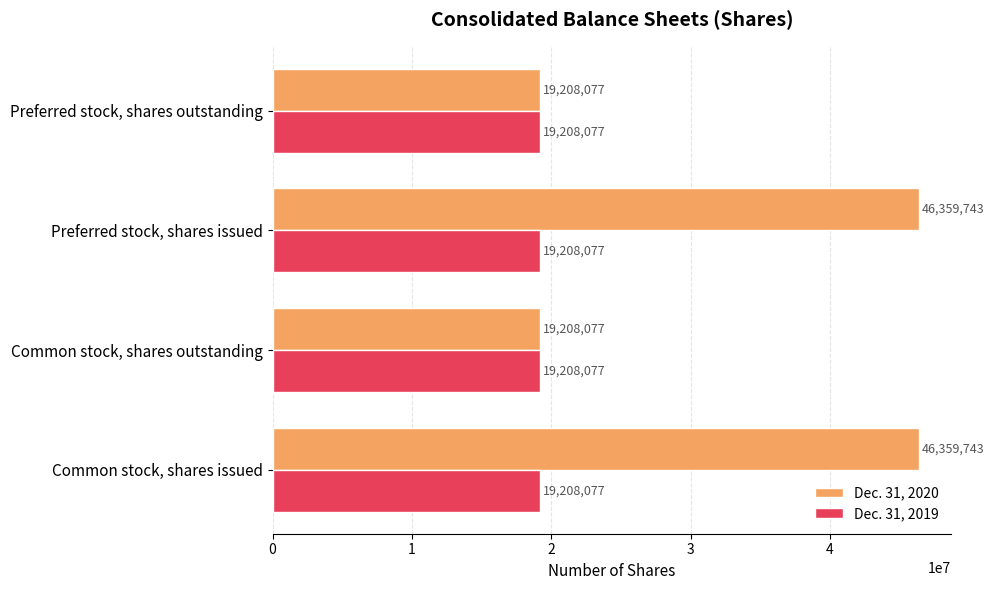

What is the difference between the highest and lowest values at Common stock, shares issued?

27151666